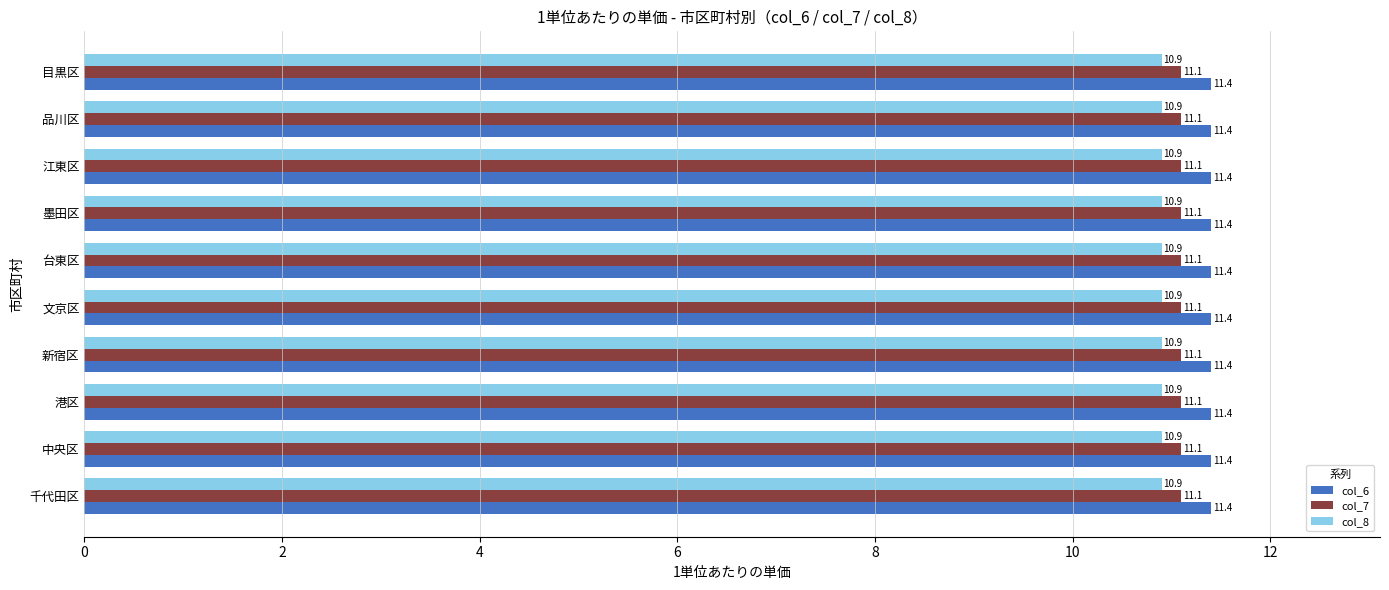

Which series has the largest total across all categories?

col_6